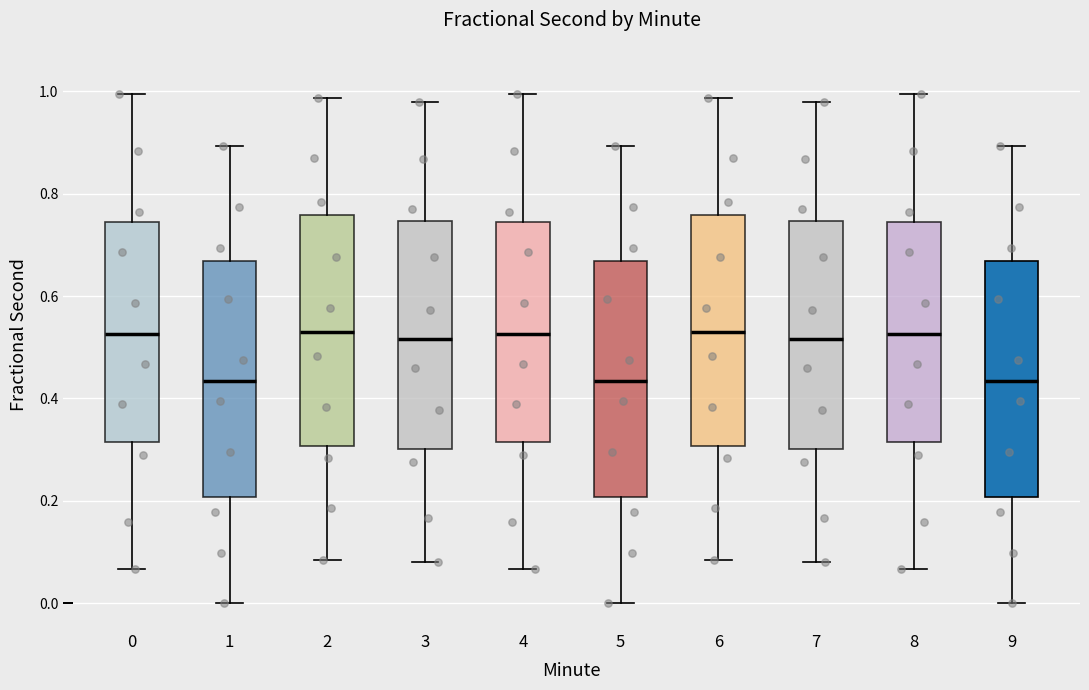

Reading left to right, read every box against the y-axis: the position of its median line, the range the box covers, and the ends of its whiskers. The values are not printed on the chart, so give them approximately, as read against the axis.

0: median 0.52, box 0.32 to 0.74, whiskers 0.06 to 1.00
1: median 0.44, box 0.20 to 0.66, whiskers 0.00 to 0.90
2: median 0.54, box 0.30 to 0.76, whiskers 0.08 to 0.98
3: median 0.52, box 0.30 to 0.74, whiskers 0.08 to 0.98
4: median 0.52, box 0.32 to 0.74, whiskers 0.06 to 1.00
5: median 0.44, box 0.20 to 0.66, whiskers 0.00 to 0.90
6: median 0.54, box 0.30 to 0.76, whiskers 0.08 to 0.98
7: median 0.52, box 0.30 to 0.74, whiskers 0.08 to 0.98
8: median 0.52, box 0.32 to 0.74, whiskers 0.06 to 1.00
9: median 0.44, box 0.20 to 0.66, whiskers 0.00 to 0.90